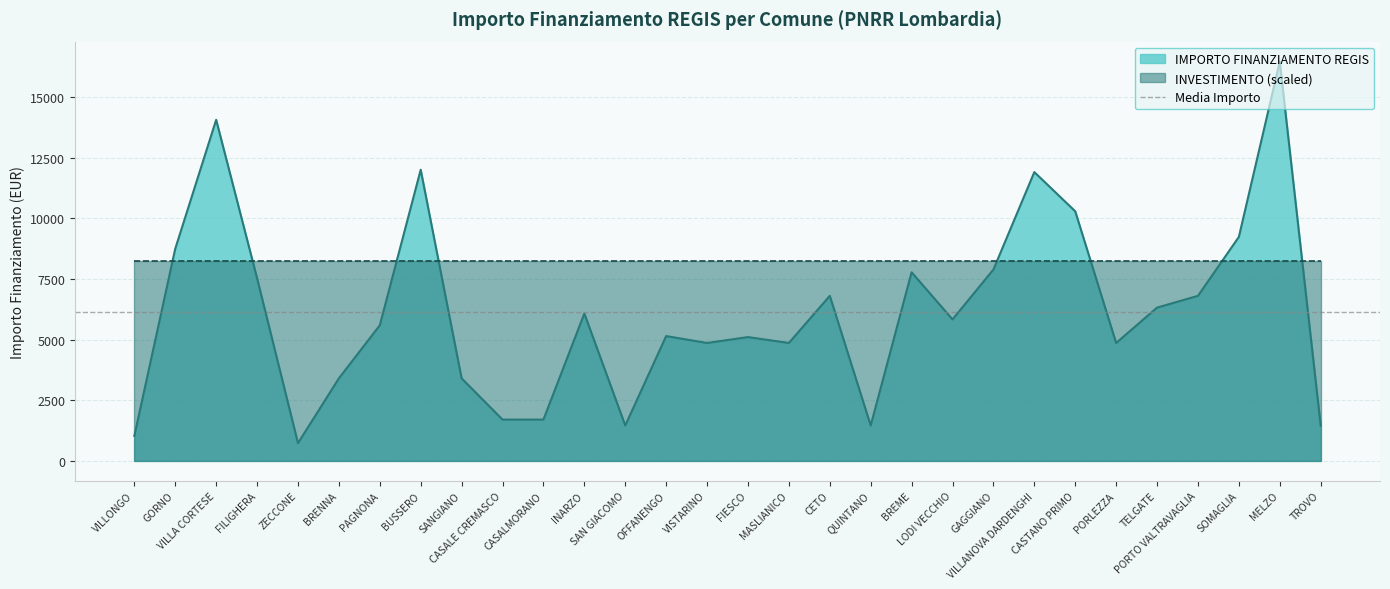

What position from the right is BREME?

11